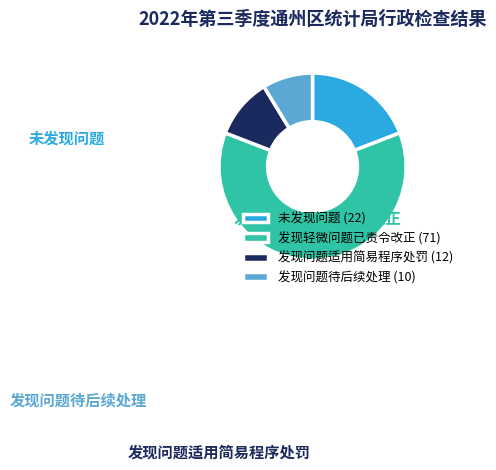

To the nearest percent, what is the combined percentage of 未发现问题 and 发现问题待后续处理?

28%